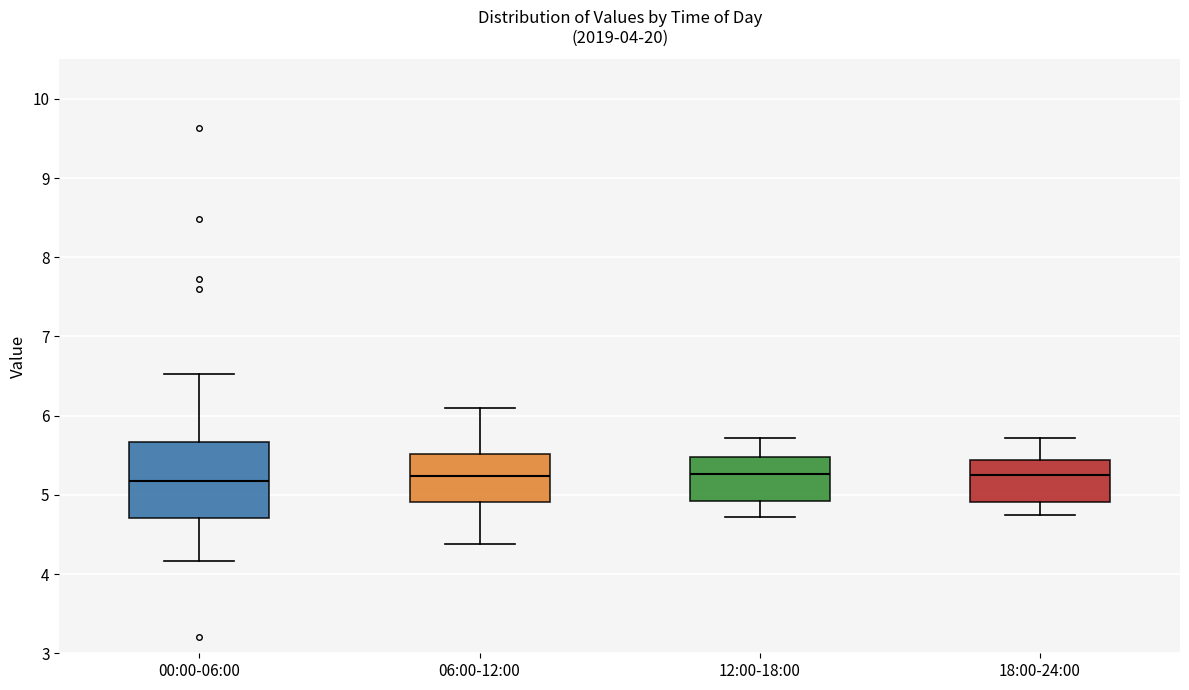

Which box is the tallest, from its lower edge to its upper edge?

00:00-06:00